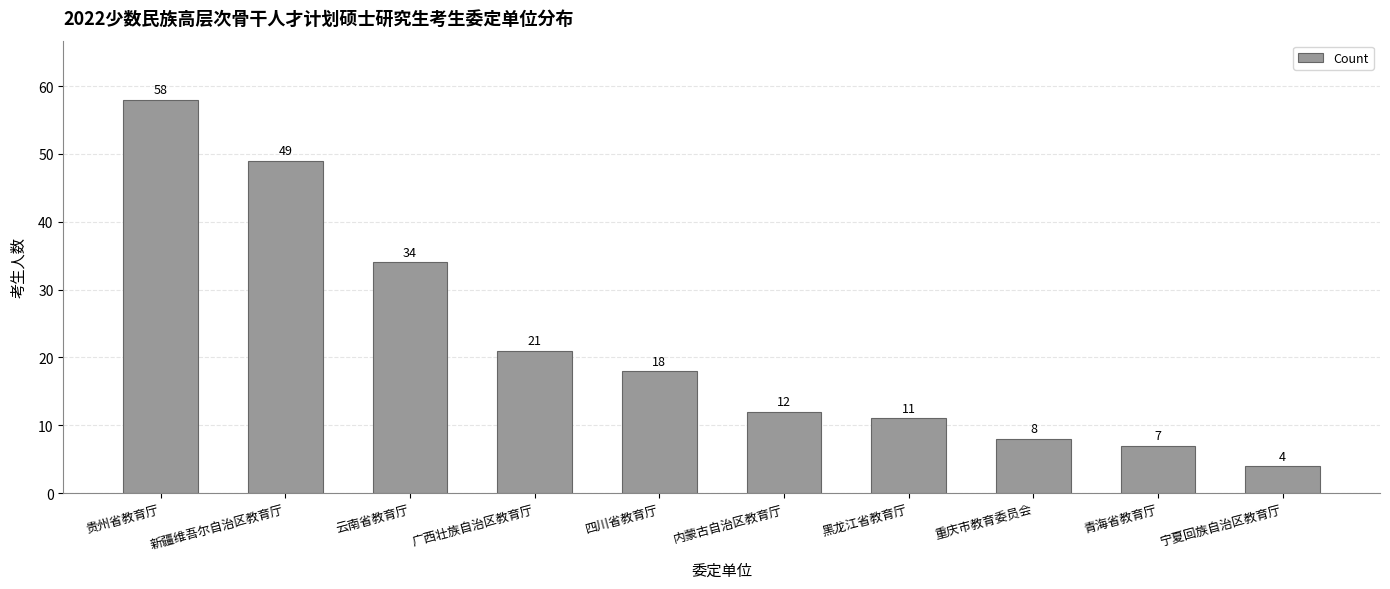

At which category does the chart reach its minimum across all series?

宁夏回族自治区教育厅